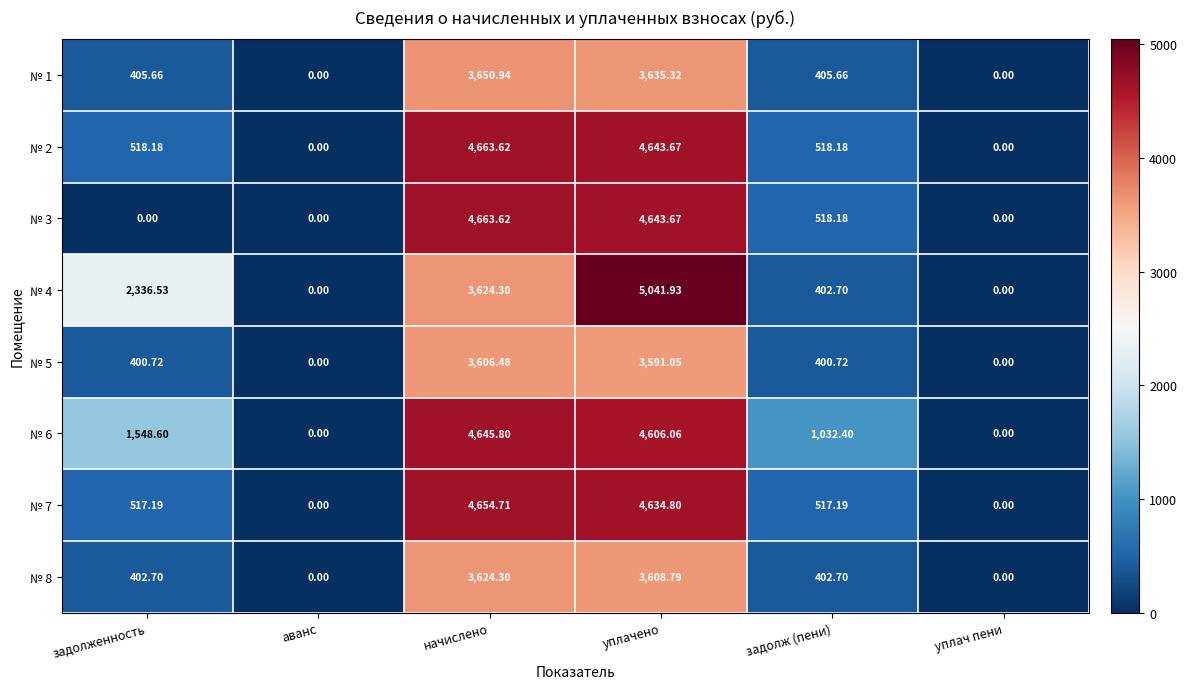

Is the value of № 7 at уплачено greater than the value of № 4 at начислено?

Yes